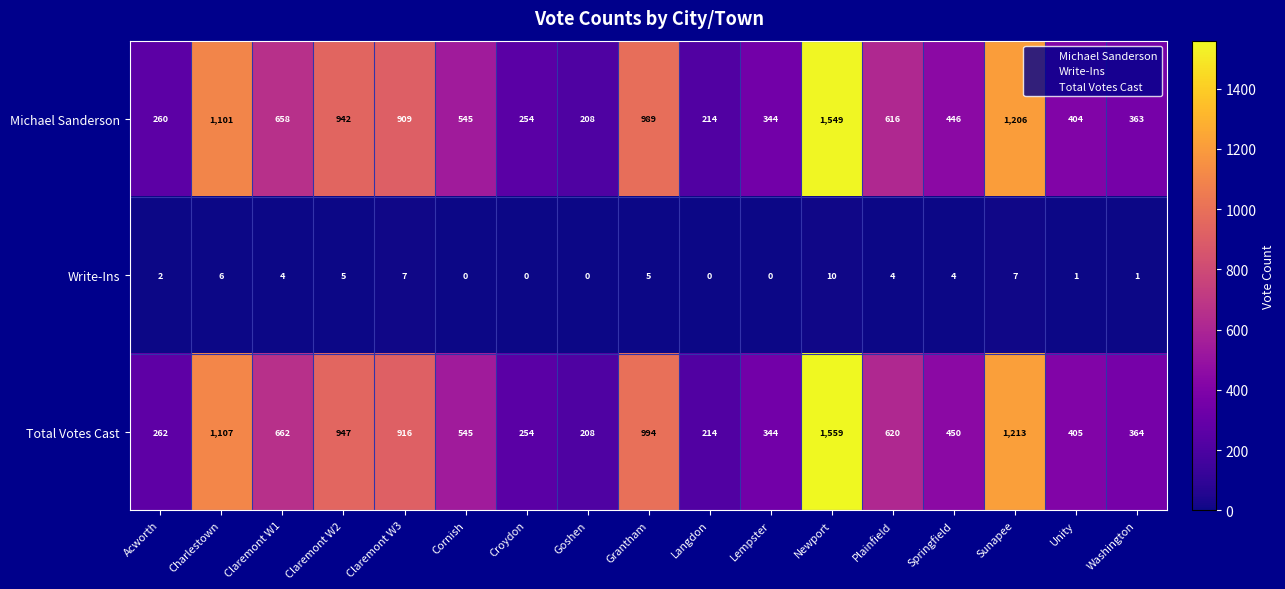

At which category does the chart reach its peak across all series?

Newport